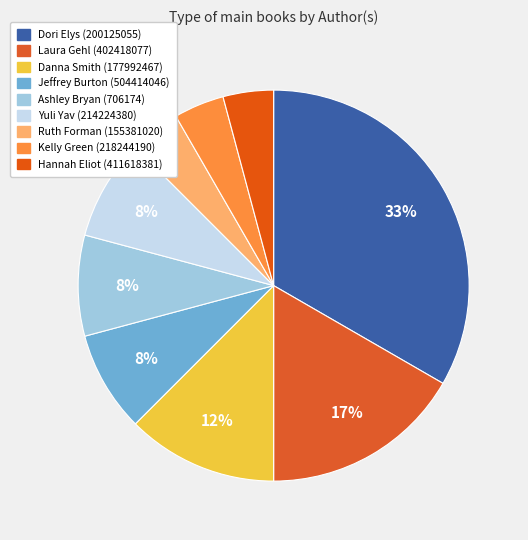

Is it true that Ruth Forman (155381020) is 16% of the pie?

False